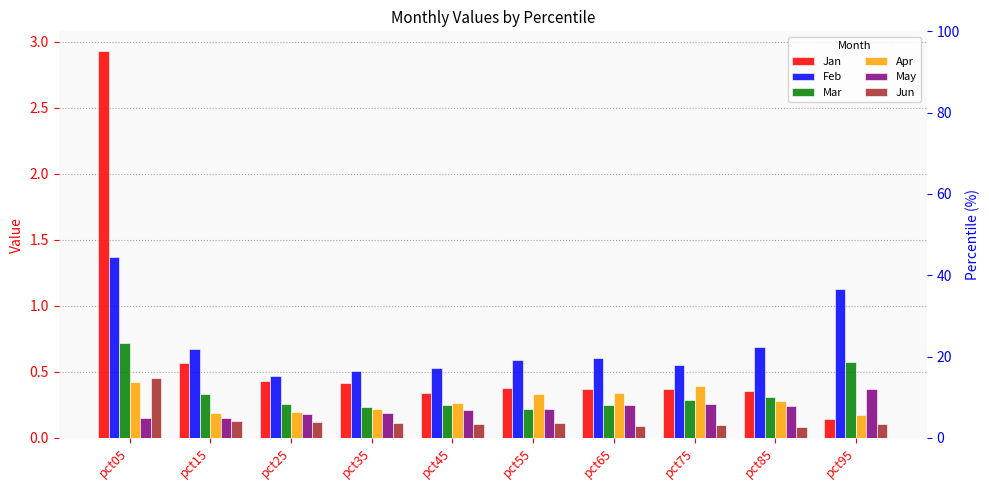

What is the minimum value shown in the chart?

0.1